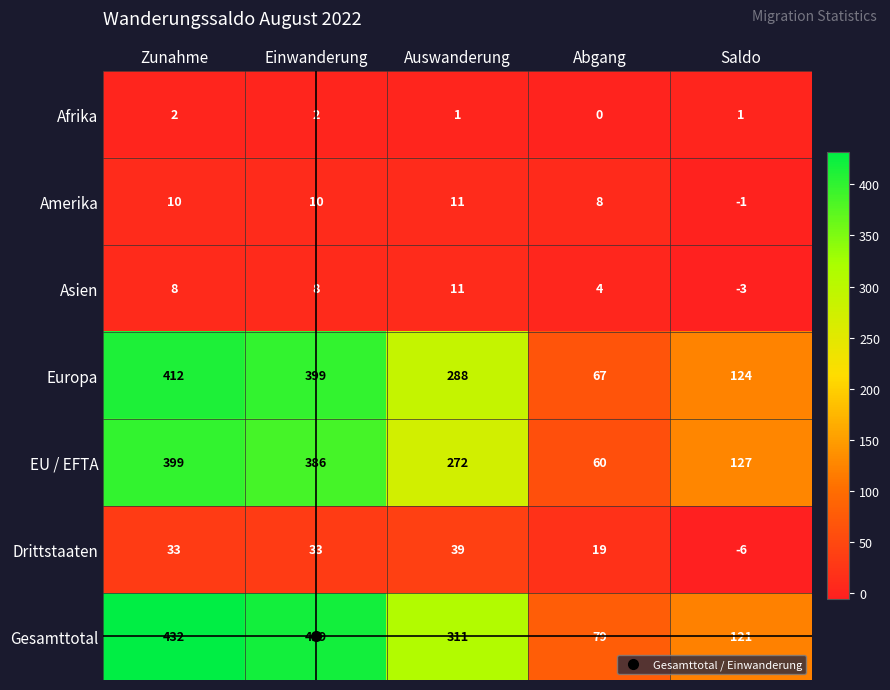

True or false: Afrika has a value of -1 at Abgang.

False